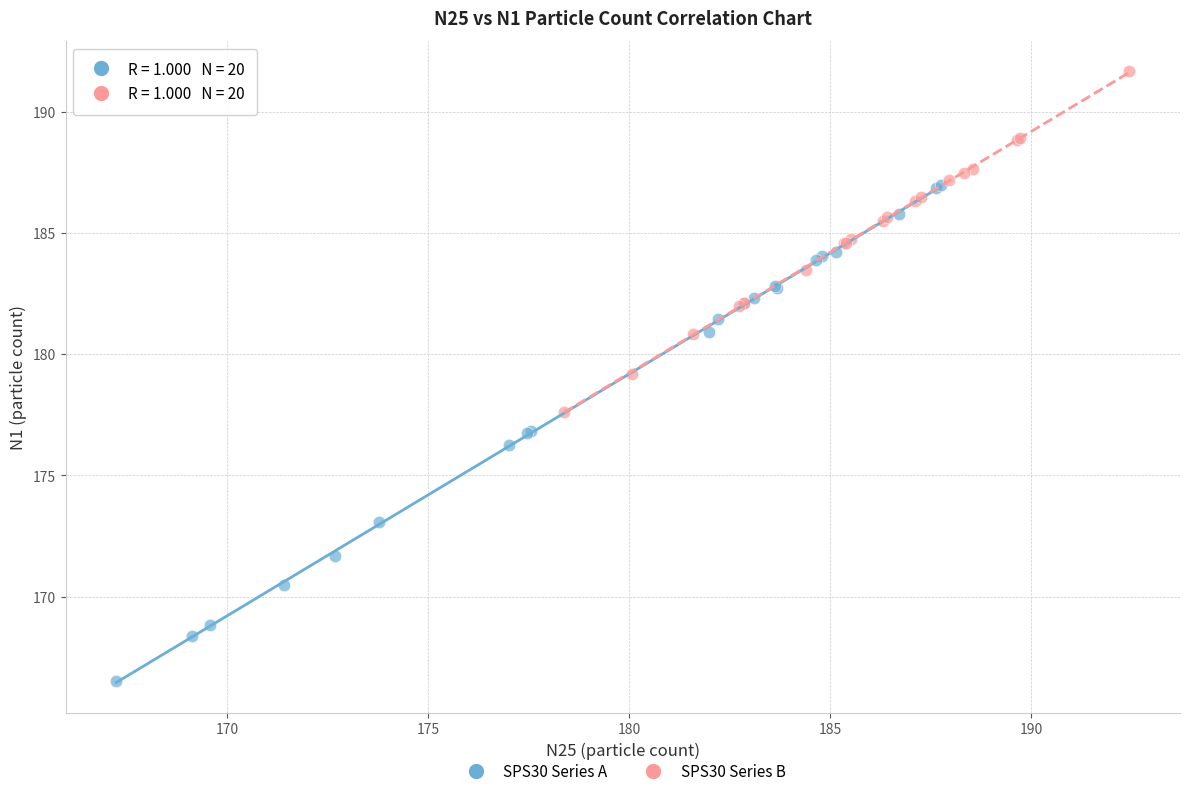

Which series has the largest Y range (max minus min)?

SPS30 Series A